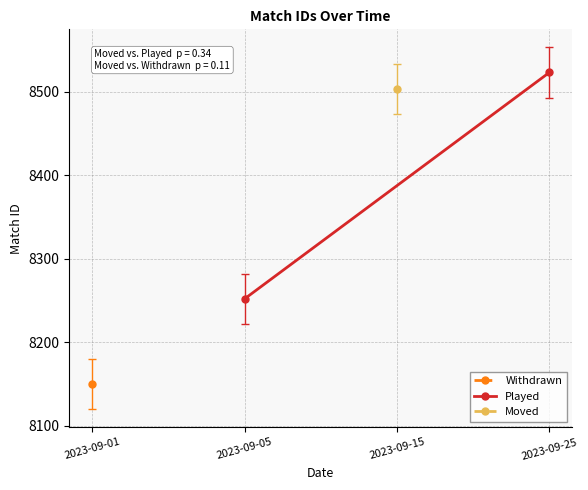

Is it true that the value at 2023-09-05 is 3587?

False